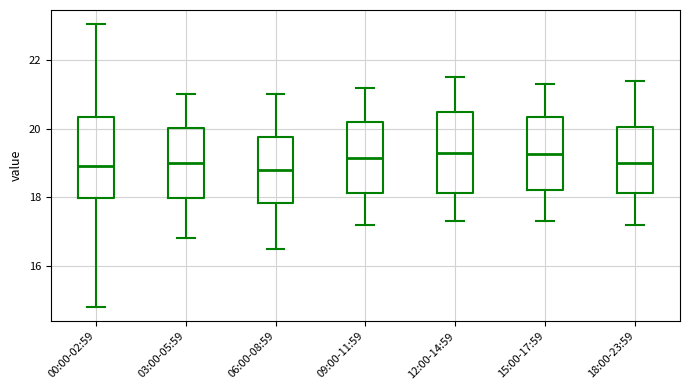

Where does the median line of the box for 03:00-05:59 sit on the y-axis? The values are not printed on the chart, so give them approximately, as read against the axis.

19.0